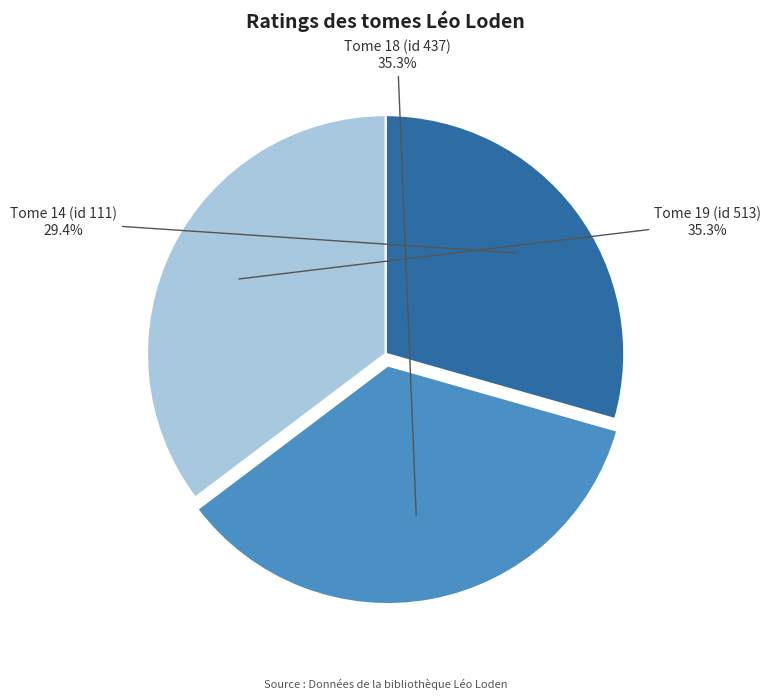

Is there any slice that represents more than half of the pie?

No